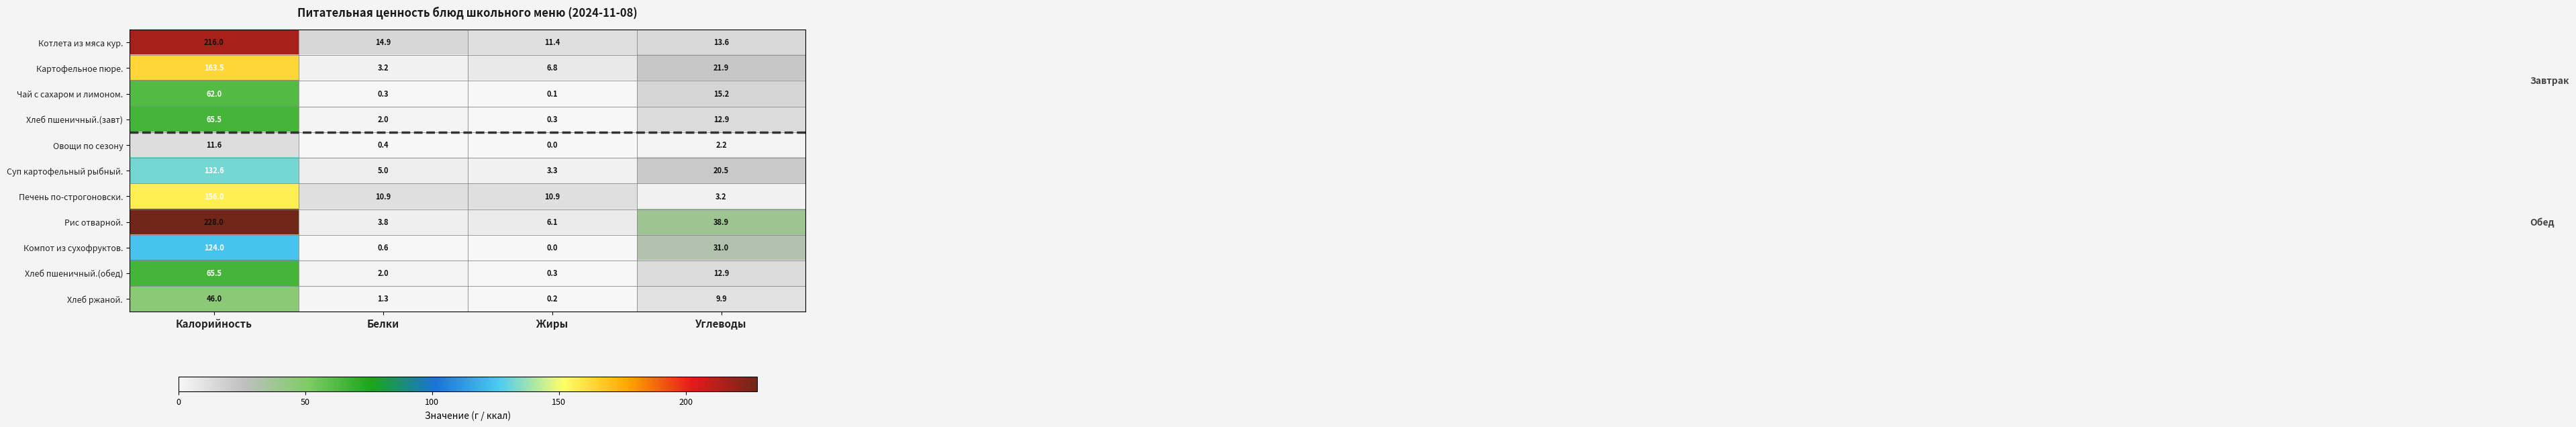

At how many categories does at least one series exceed 90?

1